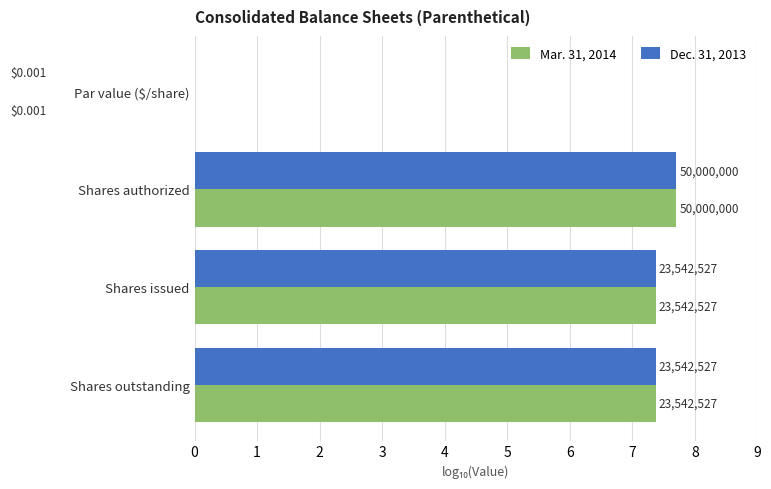

What is the value of the Mar. 31, 2014 bar at the 3rd from the left?

7.4